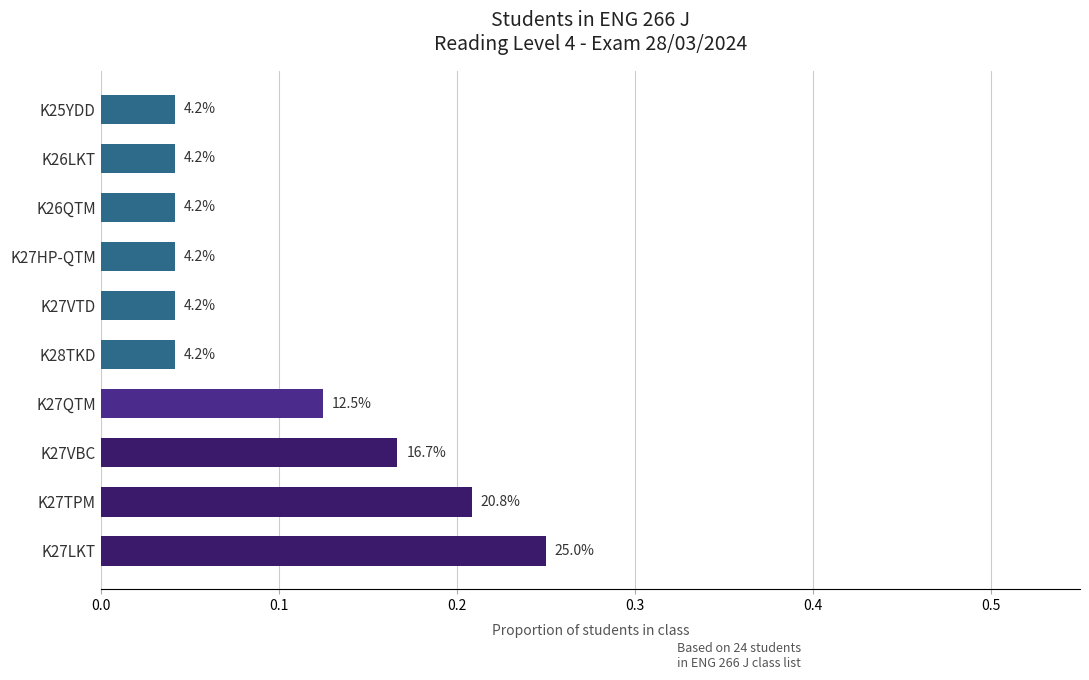

How many bars are there in total?

10